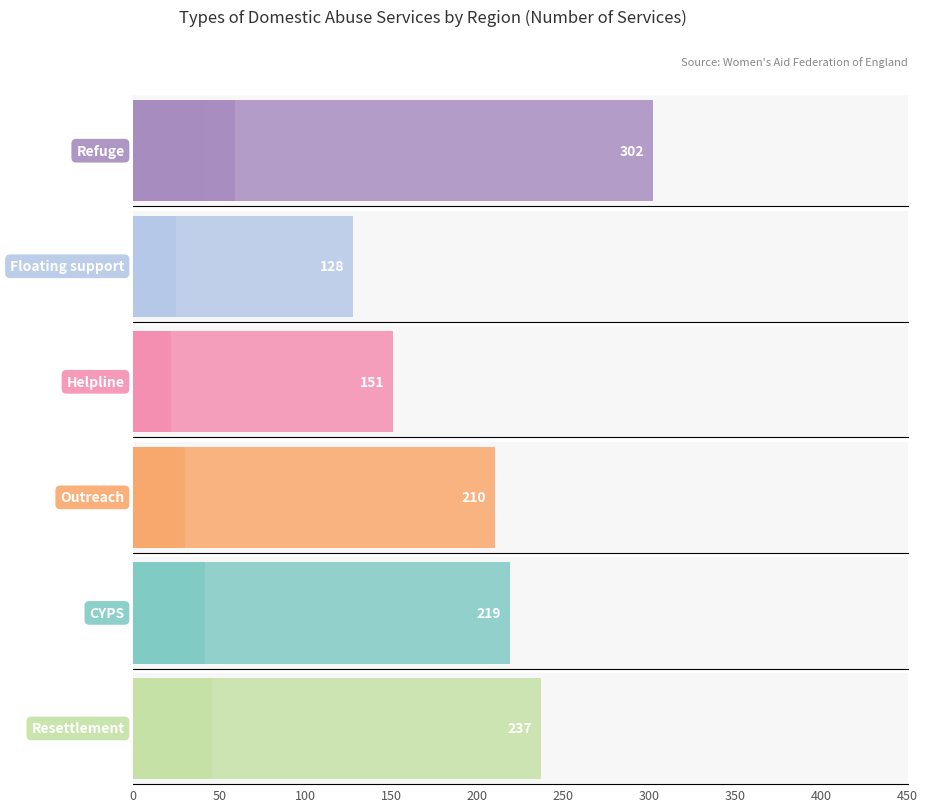

Reading left to right, extract all data points from this chart.

Refuge: 24	22	59	20	34	42	20	26	22	33
Floating support: 9	8	25	3	12	15	6	17	8	25
Helpline: 10	9	17	8	22	21	11	15	18	20
Outreach: 20	14	30	18	25	24	15	19	23	22
CYPS: 21	13	42	13	25	32	16	18	16	23
Resettlement: 15	12	46	16	27	38	16	24	17	26